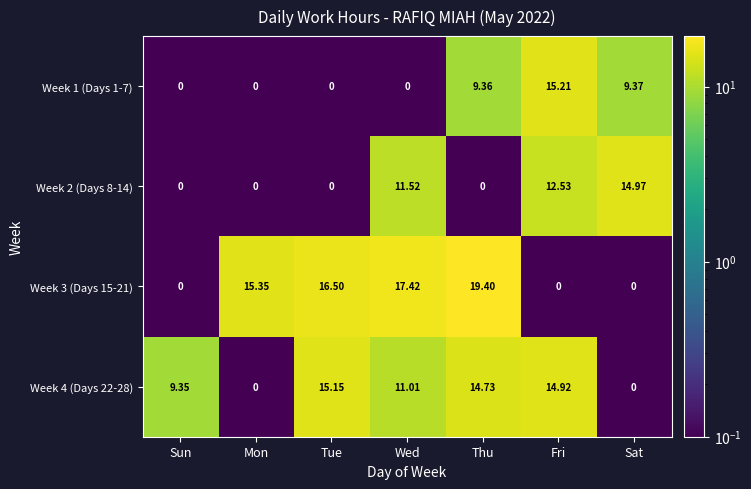

Which category has the highest value in the Week 3 (Days 15-21) series?

Thu